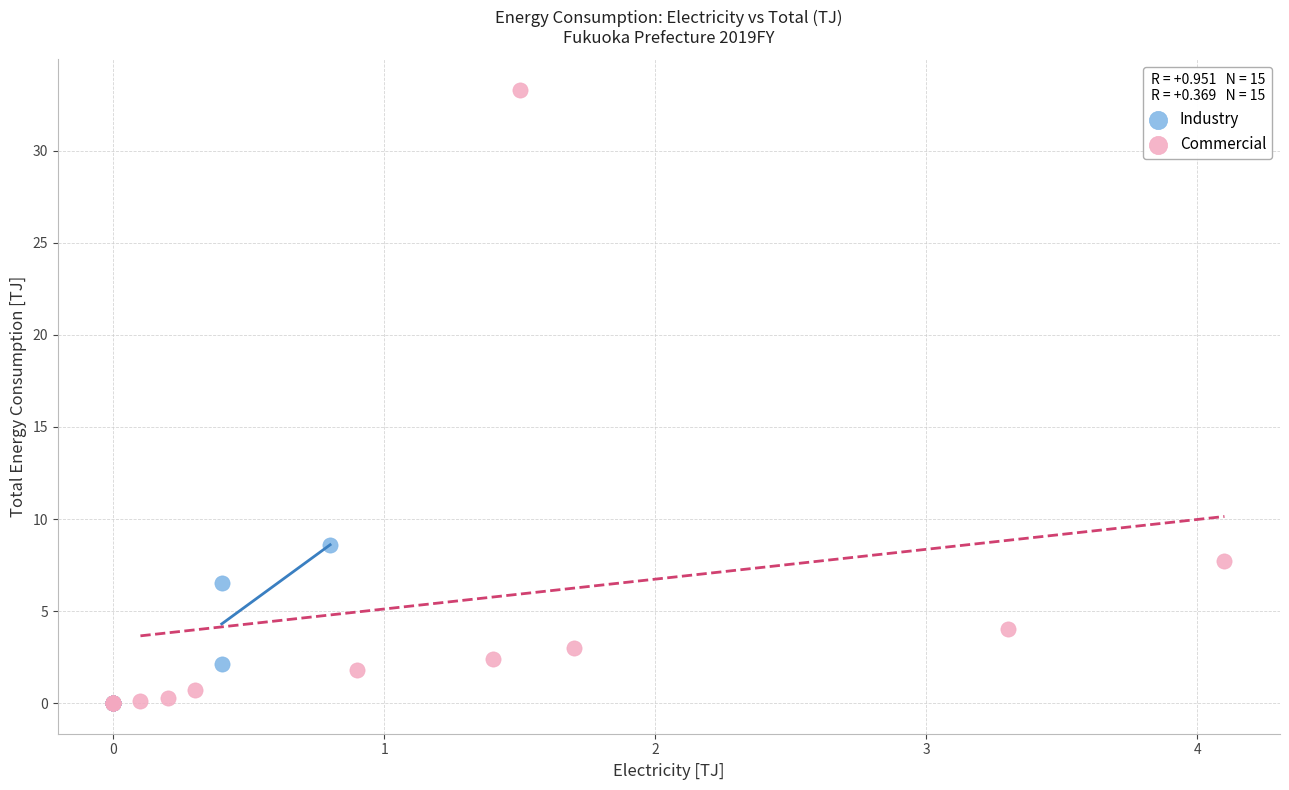

Which series has the widest spread of Y values?

Commercial